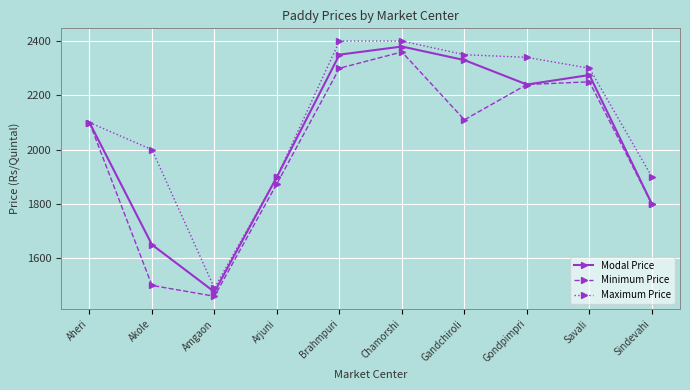

Reading right to left, transcribe all the data shown in this chart.

Modal Price: Sindevahi=1800	Savali=2275	Gondpimpri=2240	Gandchiroli=2330	Chamorshi=2380	Brahmpuri=2350	Arjuni=1900	Amgaon=1476	Akole=1650	Aheri=2100
Minimum Price: Sindevahi=1800	Savali=2250	Gondpimpri=2240	Gandchiroli=2110	Chamorshi=2360	Brahmpuri=2300	Arjuni=1875	Amgaon=1460	Akole=1500	Aheri=2100
Maximum Price: Sindevahi=1900	Savali=2300	Gondpimpri=2340	Gandchiroli=2350	Chamorshi=2400	Brahmpuri=2400	Arjuni=1900	Amgaon=1490	Akole=2000	Aheri=2100